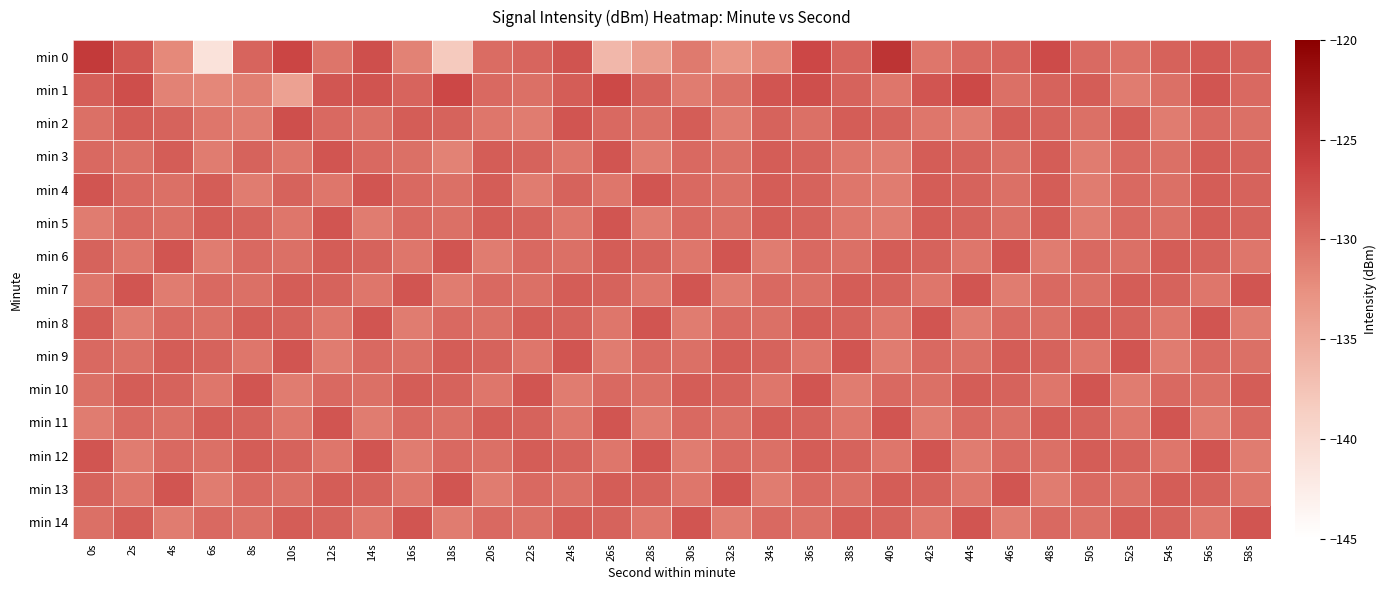

Which series has the largest total across all categories?

min 1